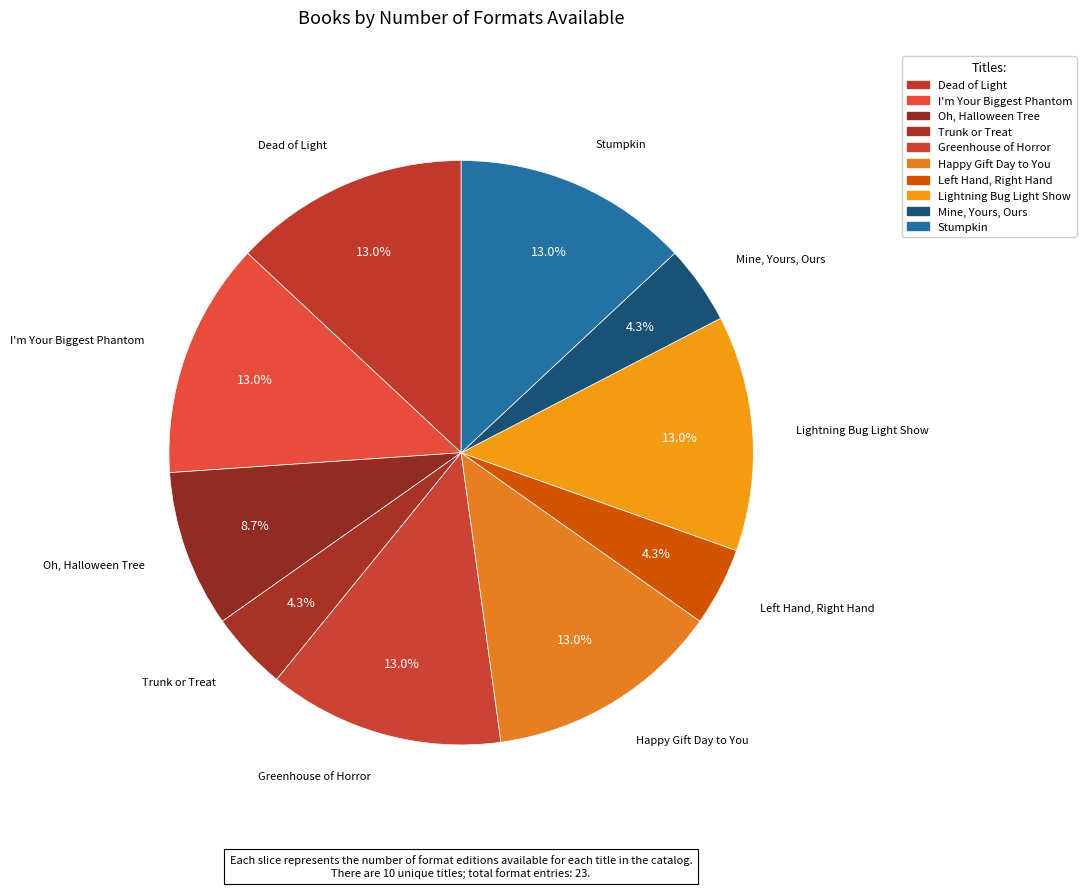

Is Greenhouse of Horror the majority of the pie?

No